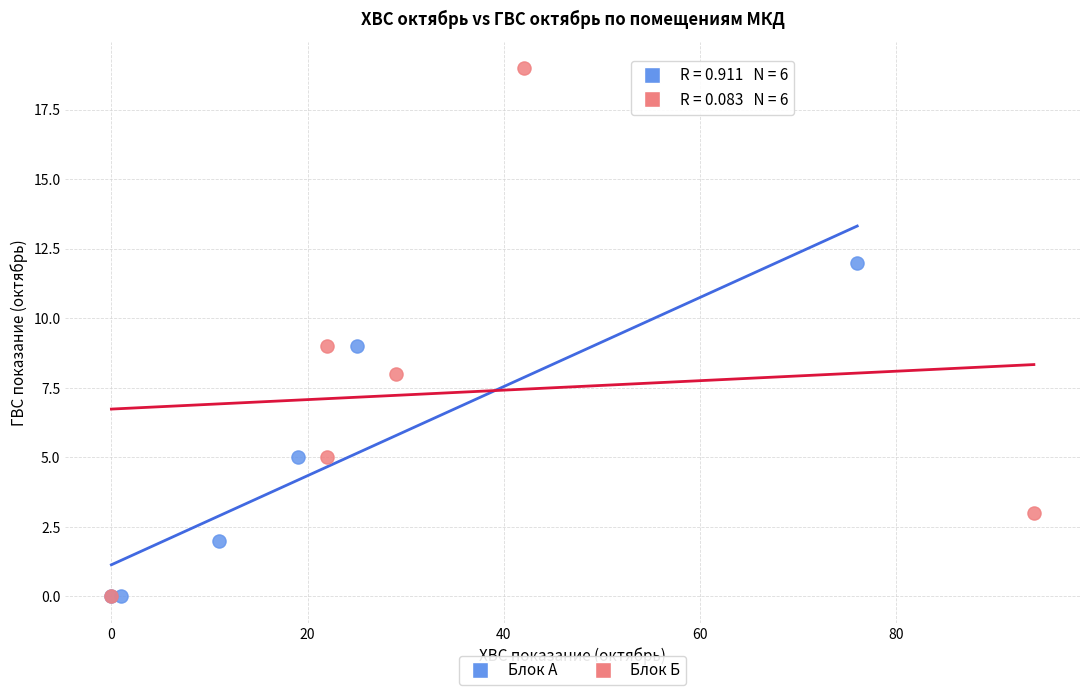

What are all the series names shown in the legend?

Блок А, Блок Б